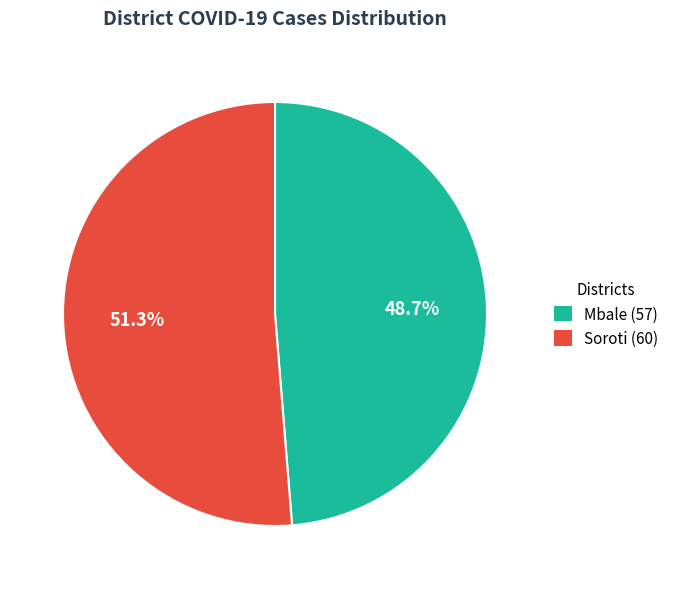

Does Soroti account for over 50% of the chart?

Yes